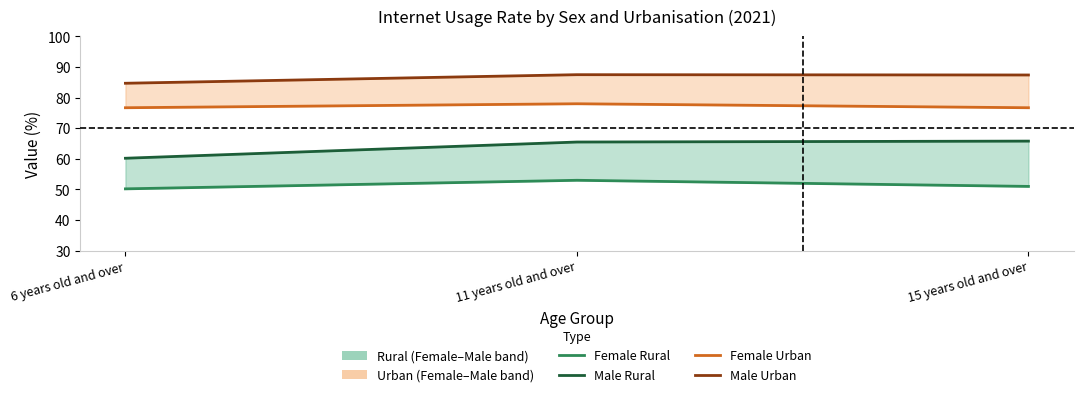

At how many categories does at least one series exceed 57?

3